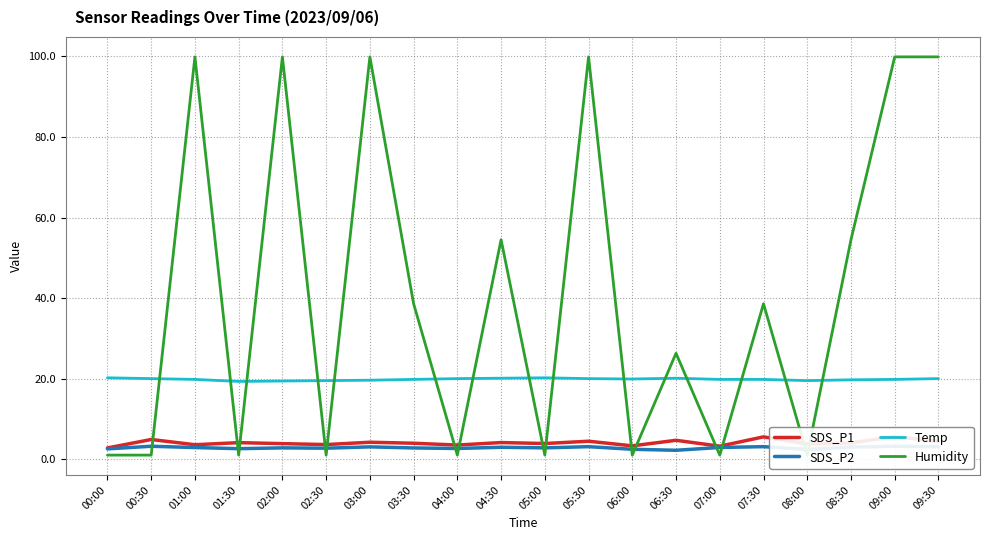

In Temp, how many points are higher than both neighbors (excluding endpoints)?

2